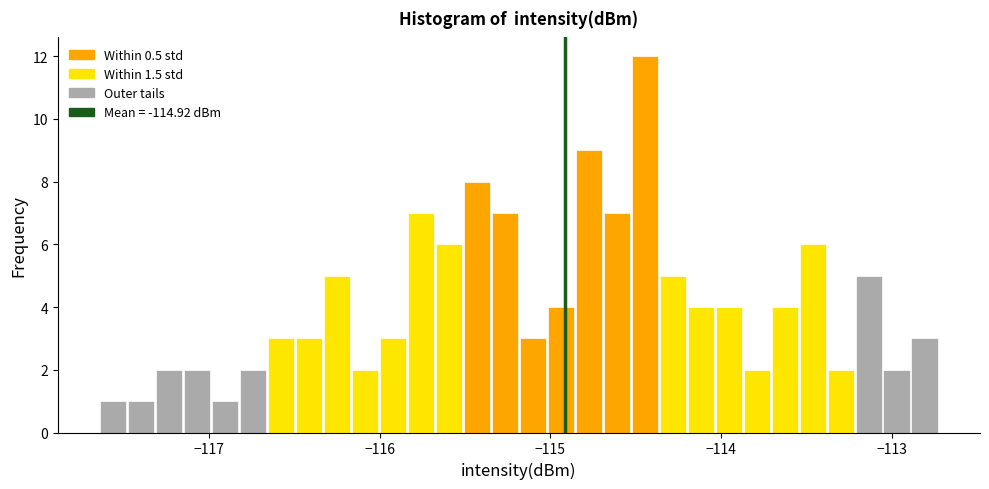

Read against the x-axis, roughly where is the centre of the tallest bar?

-114.4